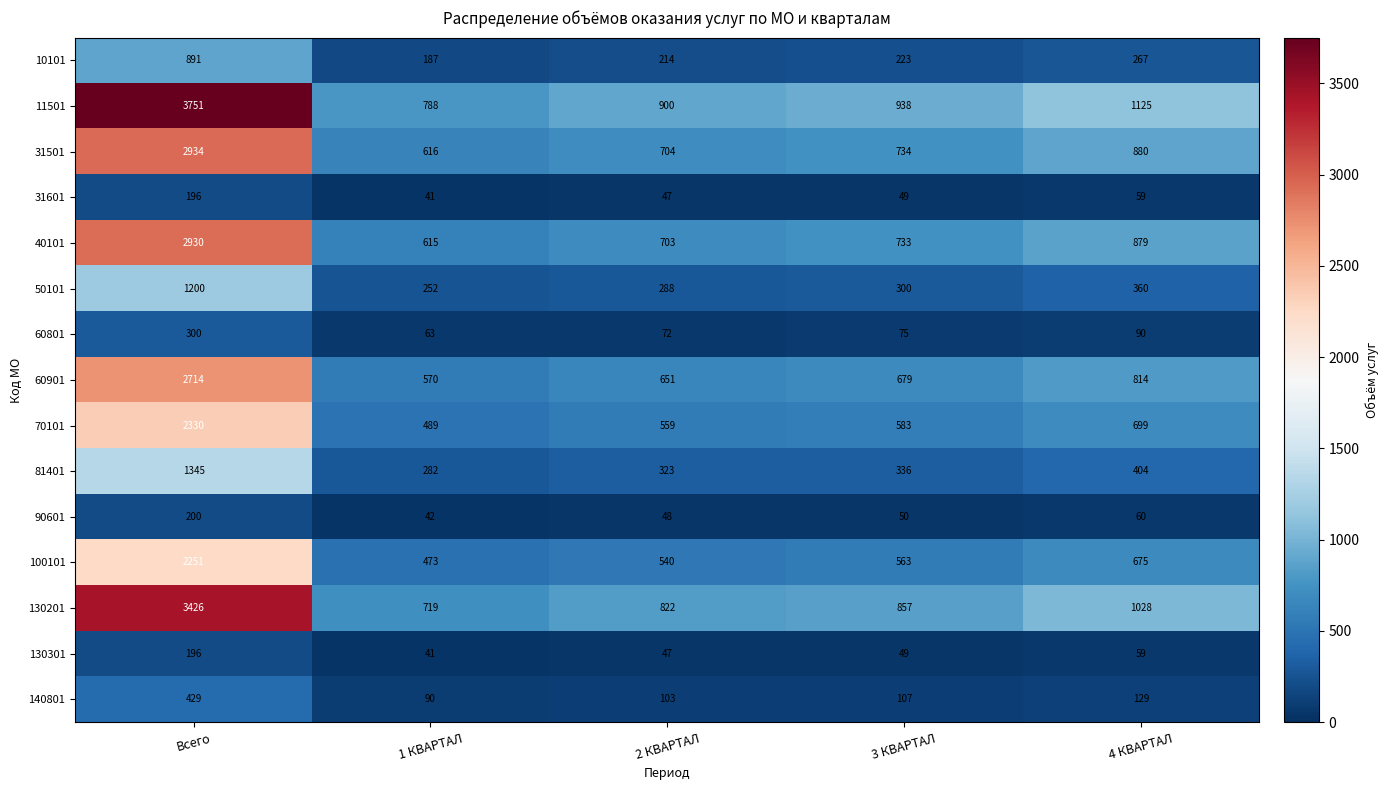

What is the average value of the 10101 series?

356